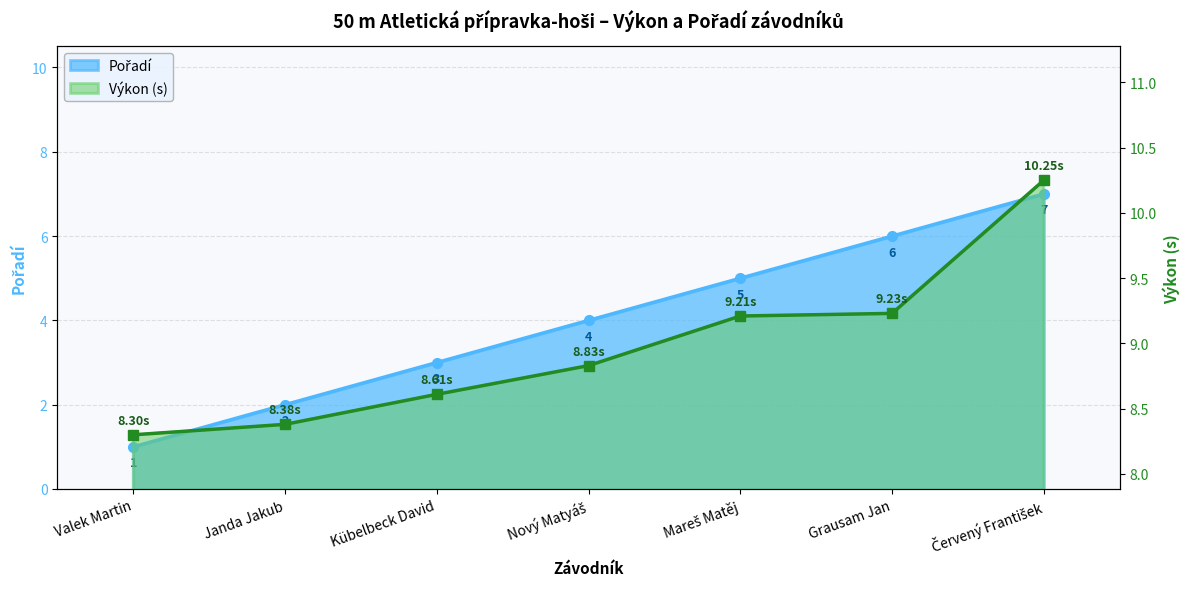

What is the difference between the Pořadí values at Mareš Matěj and Janda Jakub?

3.0